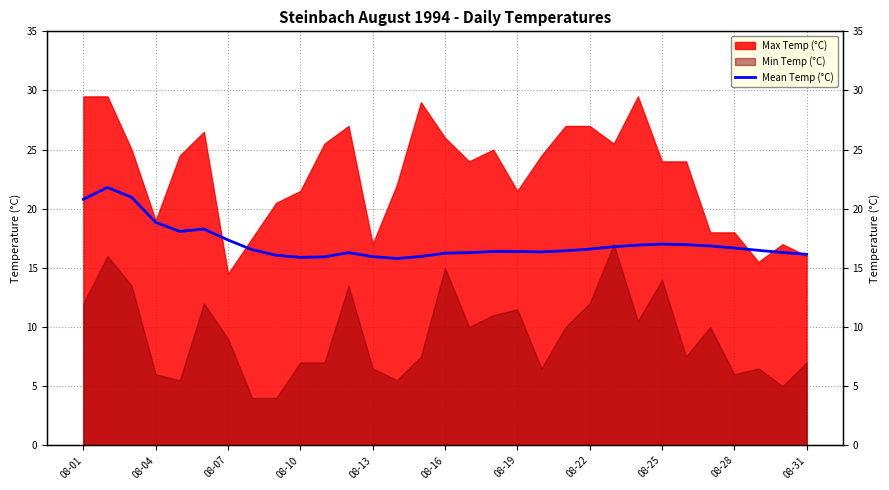

Is it true that the value at 23 is 16.9?

True